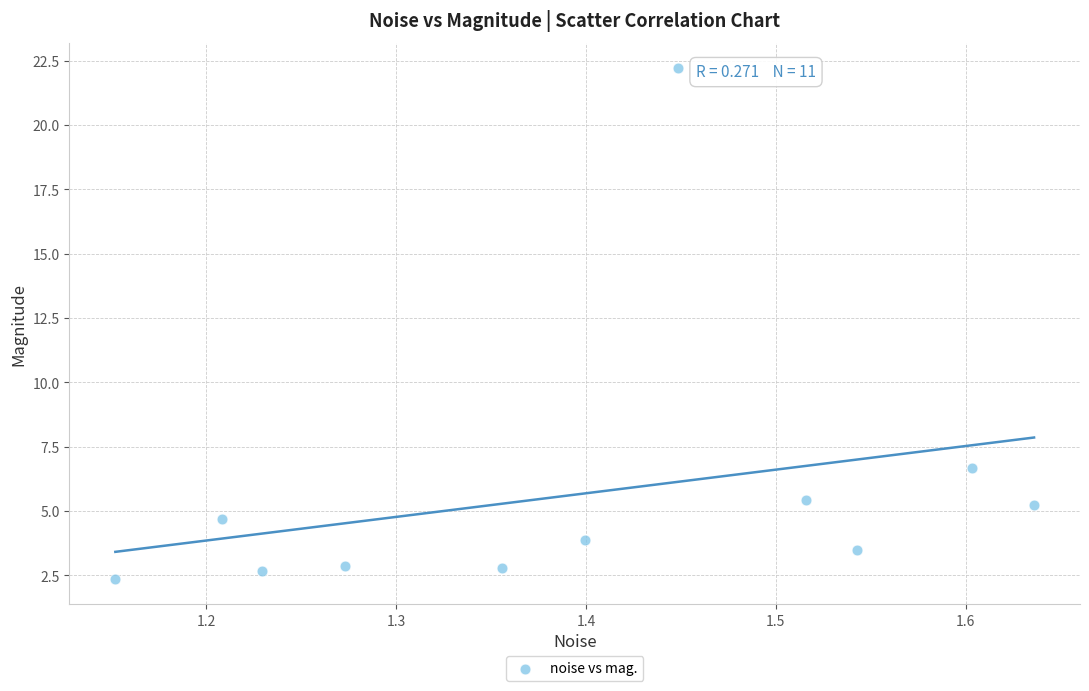

What is the average X value?

1.4